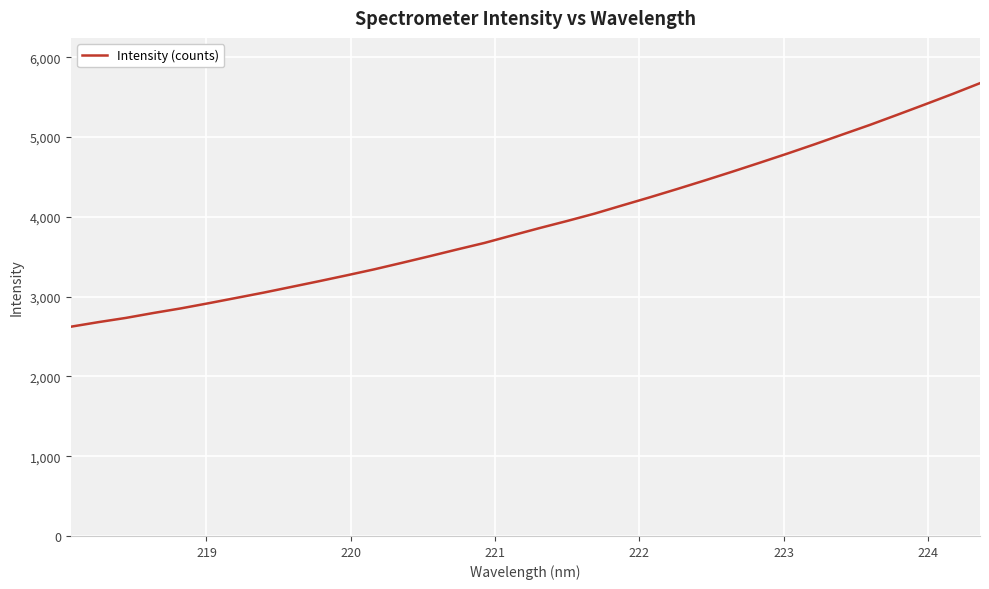

What is the average value?

3928.5